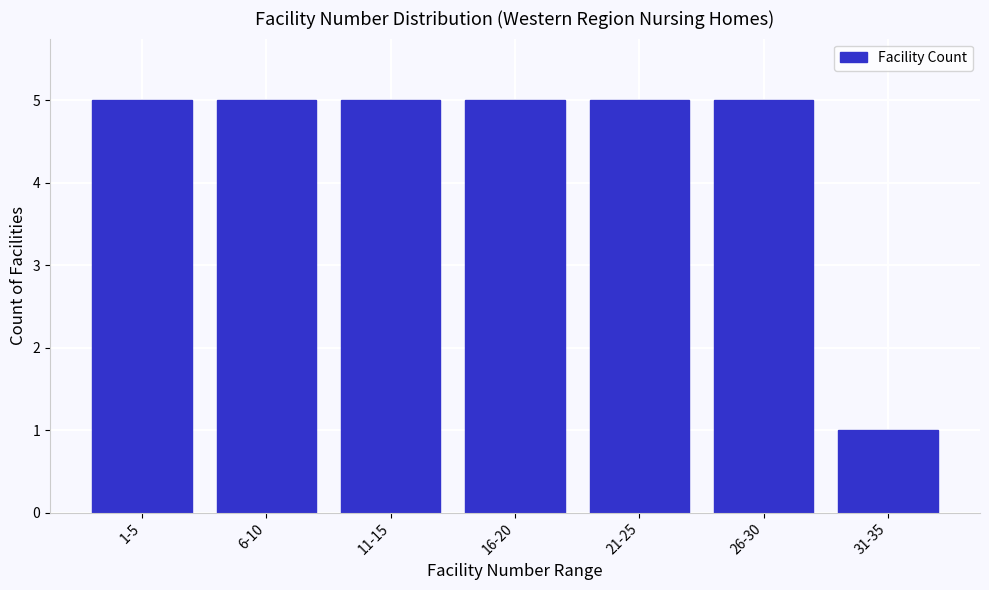

Reading right to left, what are all the values shown in this chart?

31-35=1	26-30=5	21-25=5	16-20=5	11-15=5	6-10=5	1-5=5